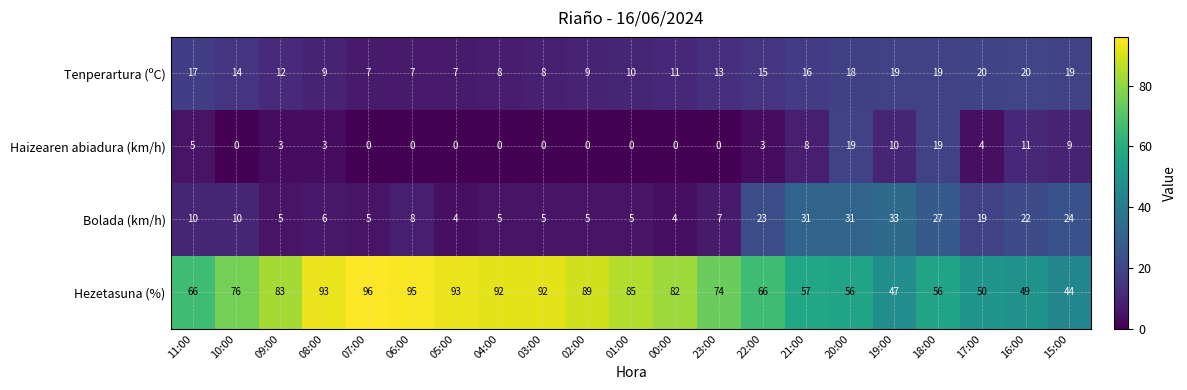

Is it true that Hezetasuna (%) equals 30 at 17:00?

False